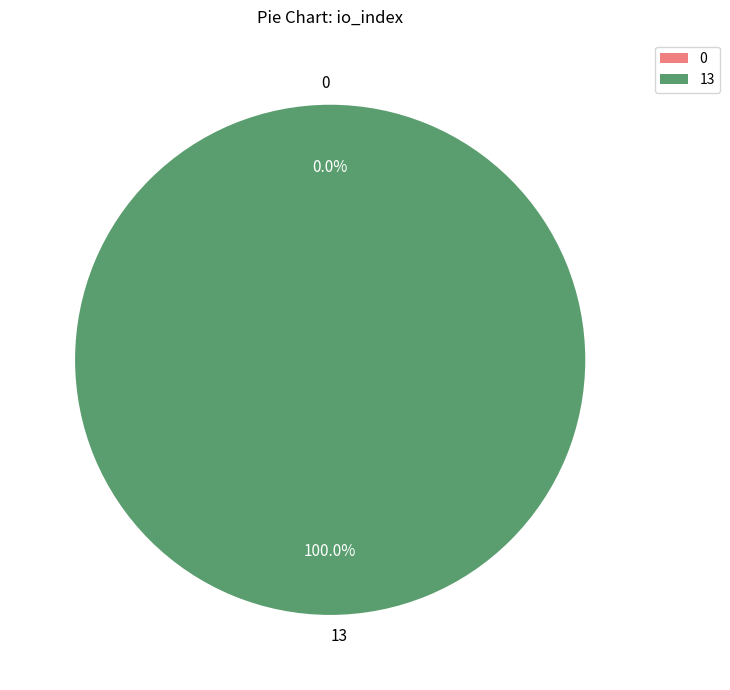

How many slices are in this pie chart?

2